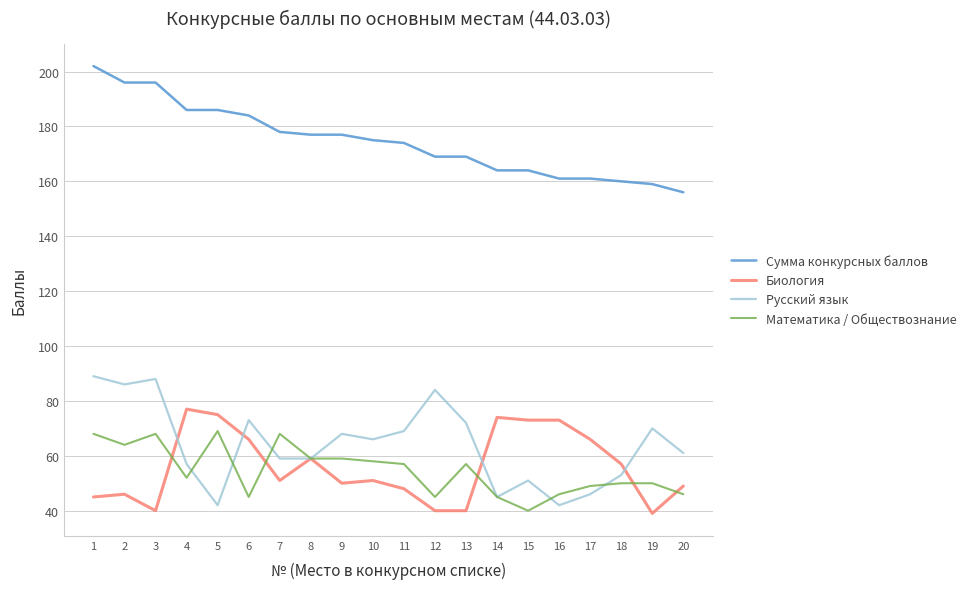

At which category does Биология reach its first local valley?

3